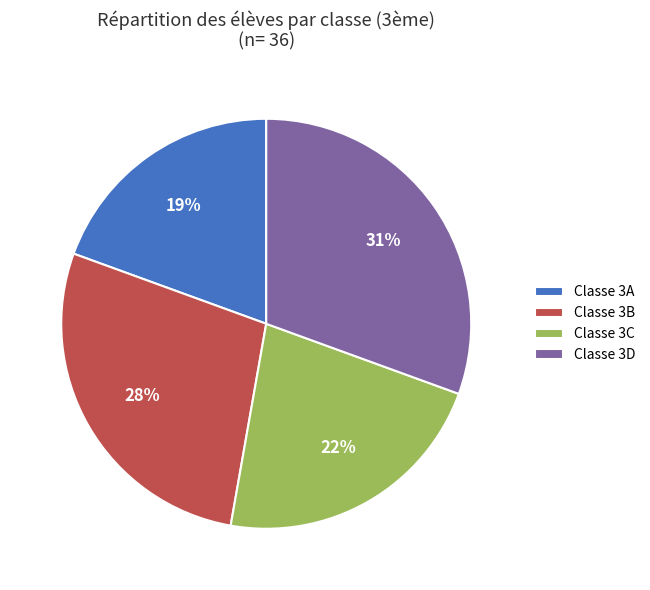

To the nearest percent, what portion does Classe 3B represent?

28%